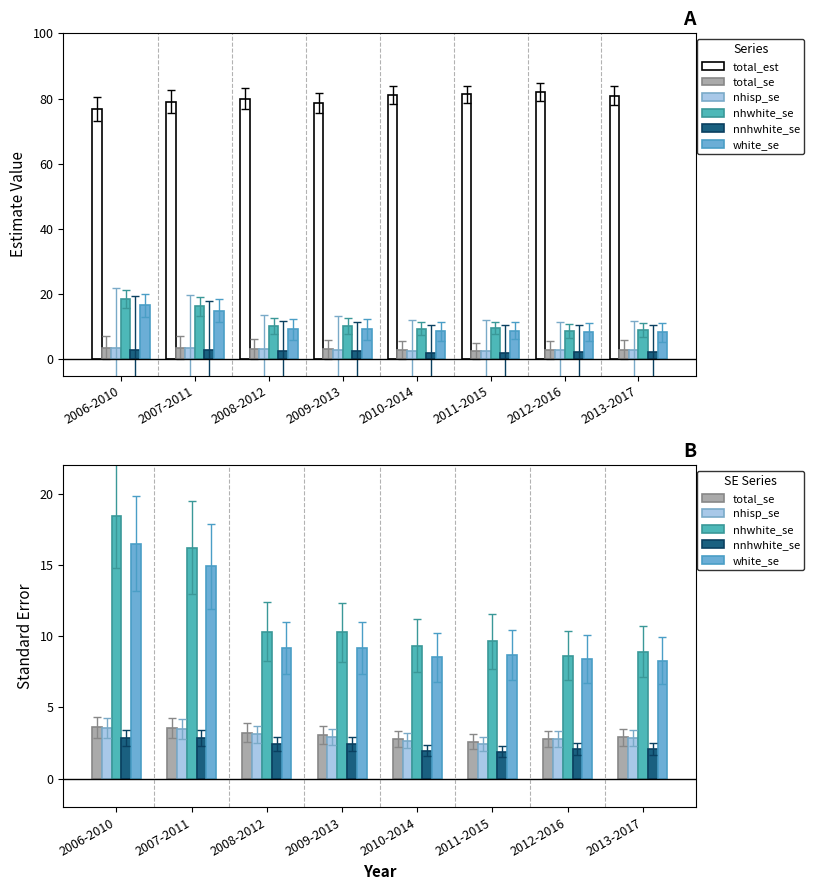

Read the nhisp_se value at 2009-2013.

2.9